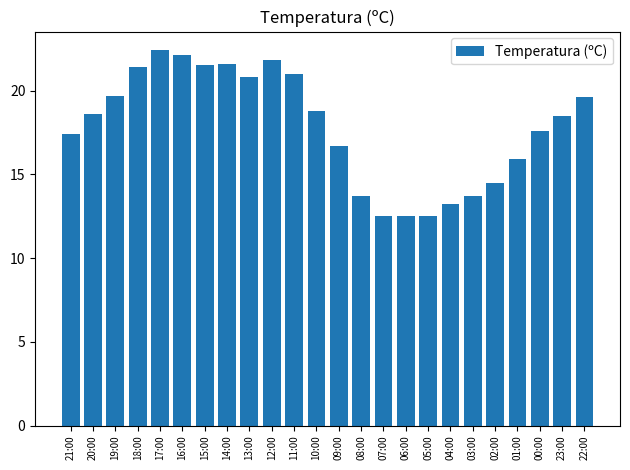

Which category has the highest value across all series?

17:00